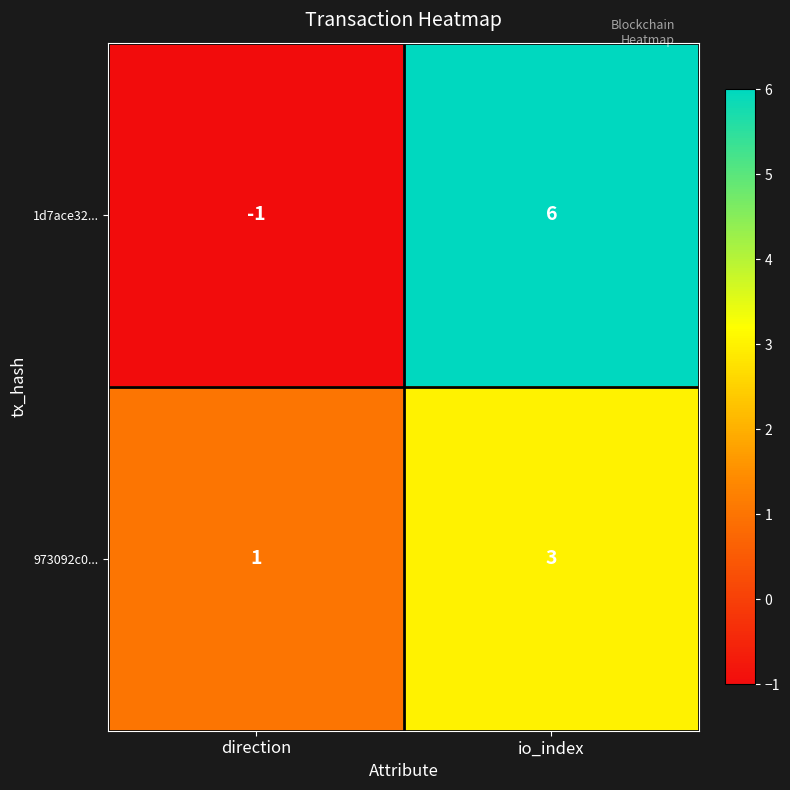

What is the sum of the 973092c0... values at direction and io_index?

4